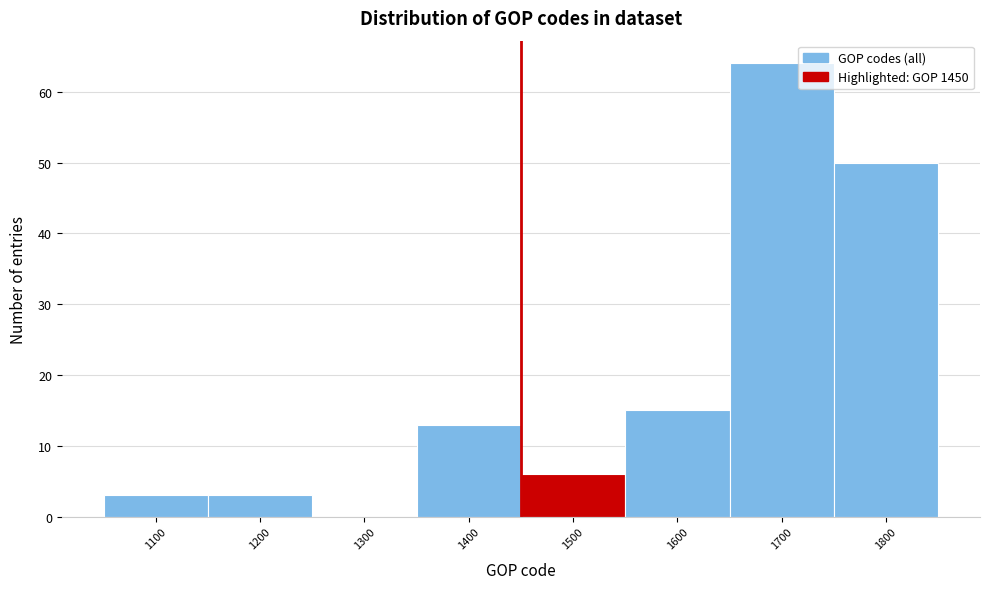

Reading left to right, list every bar in this chart as the range it spans on the x-axis followed by its height. The values are not printed on the chart, so give them approximately, as read against the axis.

1050 to 1150: 3
1150 to 1250: 3
1250 to 1350: 0
1350 to 1450: 13
1450 to 1550: 6
1550 to 1650: 15
1650 to 1750: 64
1750 to 1850: 50